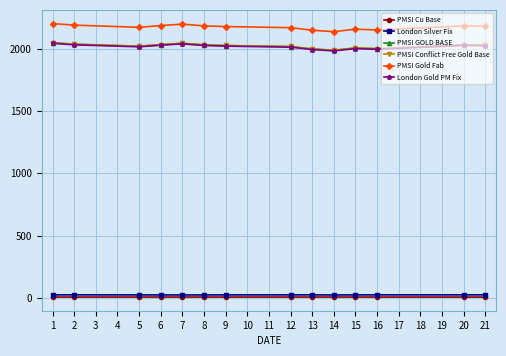

What is the value of the PMSI Gold Fab point at the 5th from the left?

2200.4